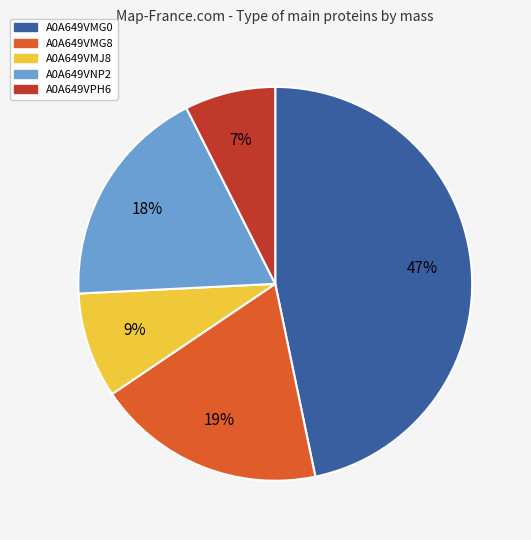

What is the largest slice in the pie chart?

A0A649VMG0